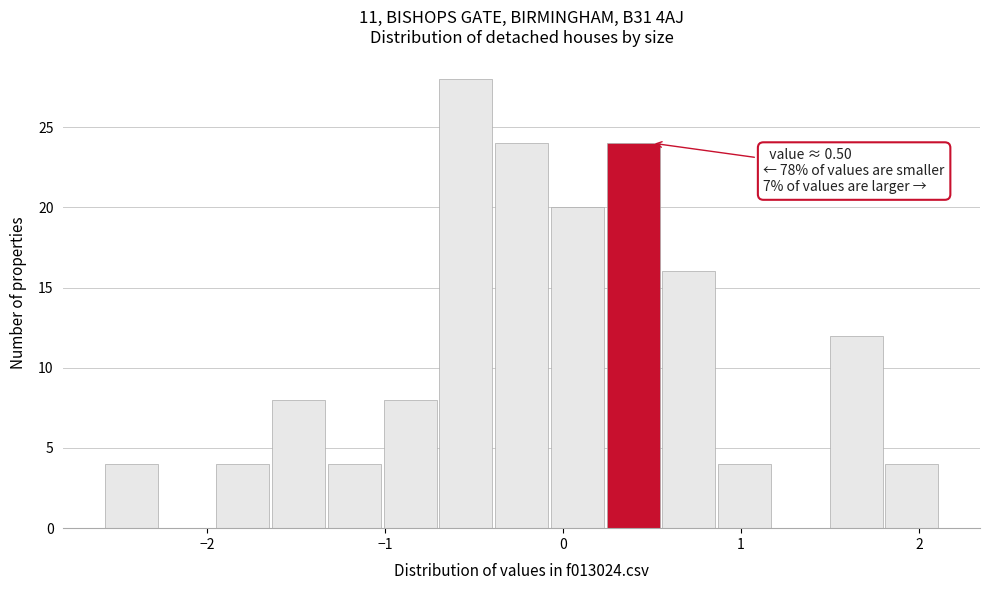

Read against the x-axis, roughly where is the centre of the tallest bar?

-0.5